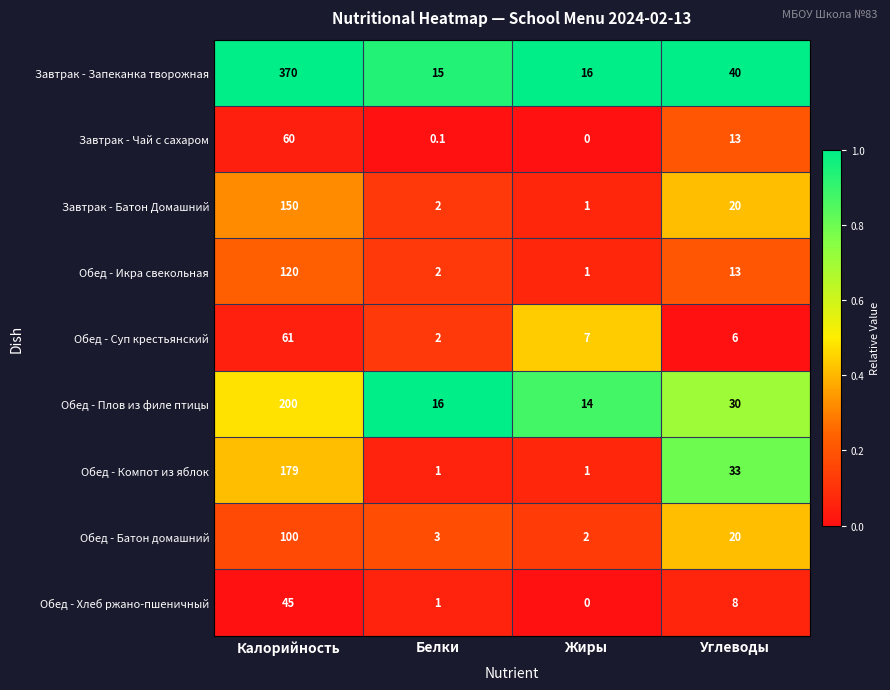

What is the greatest value displayed?

370.0